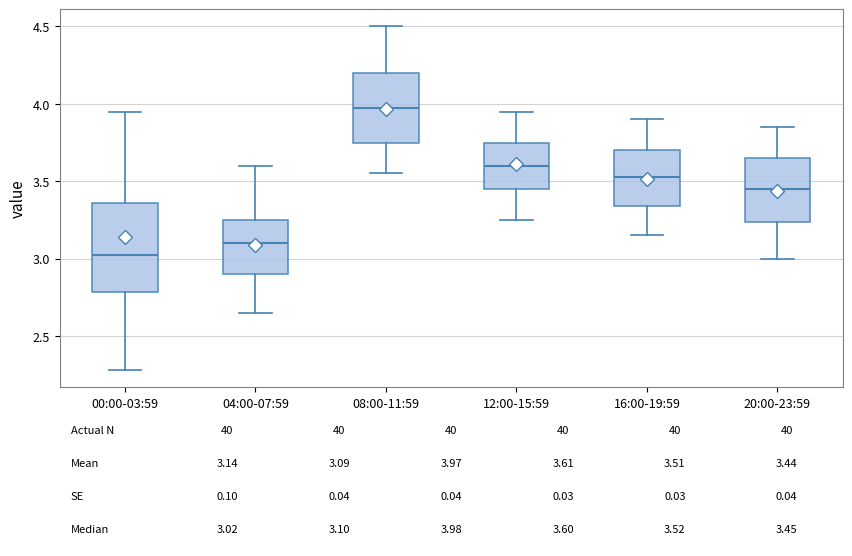

Which box has the lowest median line?

00:00-03:59